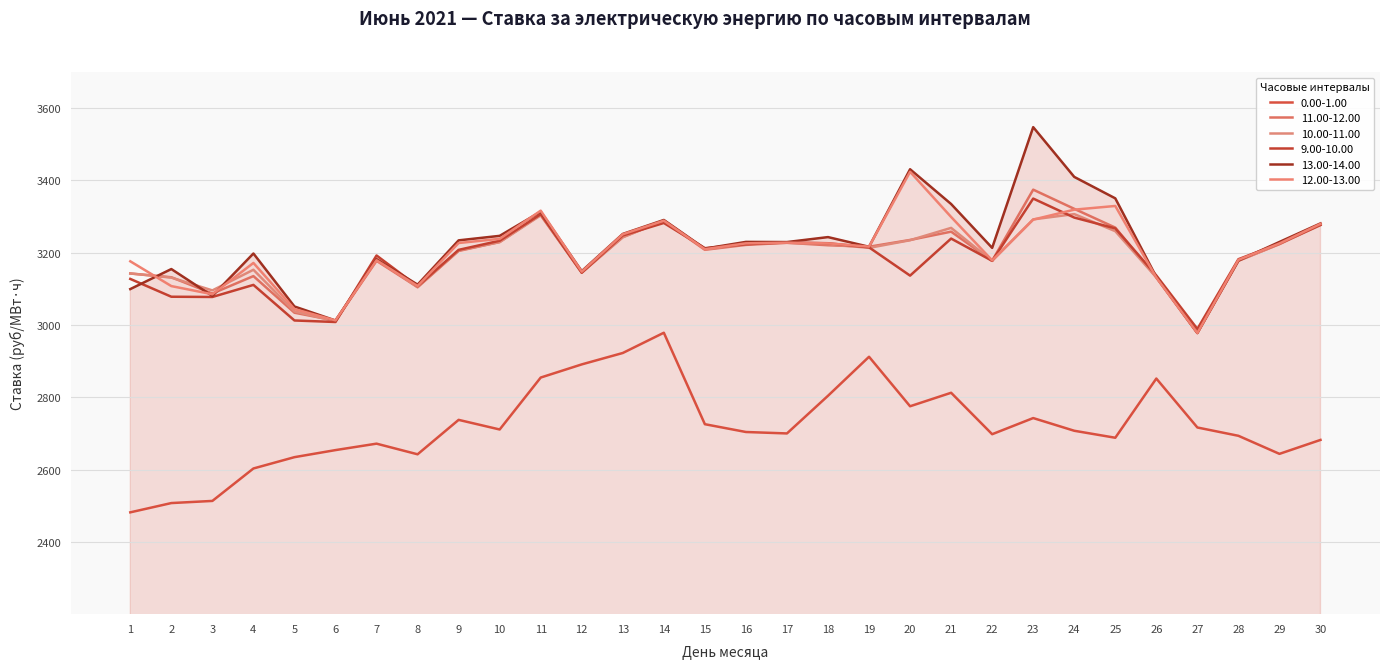

At which category does 11.00-12.00 reach its first local valley?

3